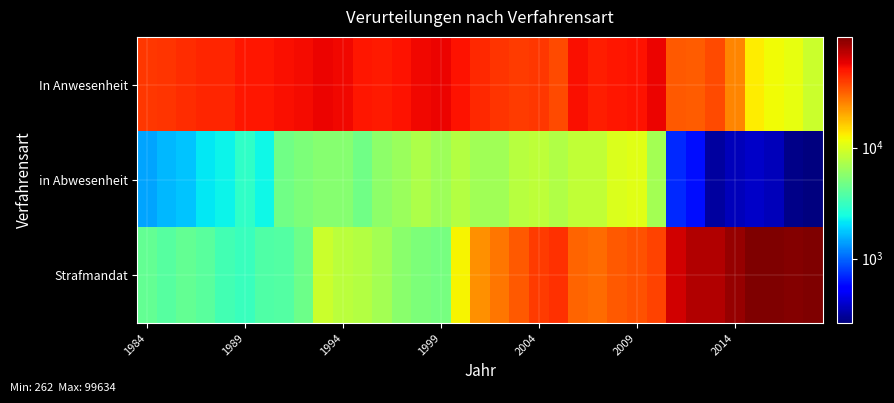

Reading right to left, extract all data points from this chart.

In Anwesenheit: 9047	11187	11905	13053	25007	36513	32652	33147	55918	51100	50771	48315	52930	36473	41136	39913	41999	44709	52006	56853	54938	51522	48958	49881	55104	55985	53692	52515	49900	50013	45894	46173	44088	41666	40528
in Abwesenheit: 262	275	362	382	361	312	593	705	6792	10717	10029	8333	8425	7444	8159	7815	6713	6640	7736	6469	7393	6376	5806	4680	5560	5569	5209	4701	2353	2973	2285	2136	1743	1626	1459
Strafmandat: 97771	96518	99634	98979	88584	75849	76656	65354	38007	34816	33050	29322	30620	42331	39676	33049	27460	23384	12473	4992	5132	5682	6815	7588	8093	8958	4595	3824	3766	3208	3416	3996	4291	3957	4277